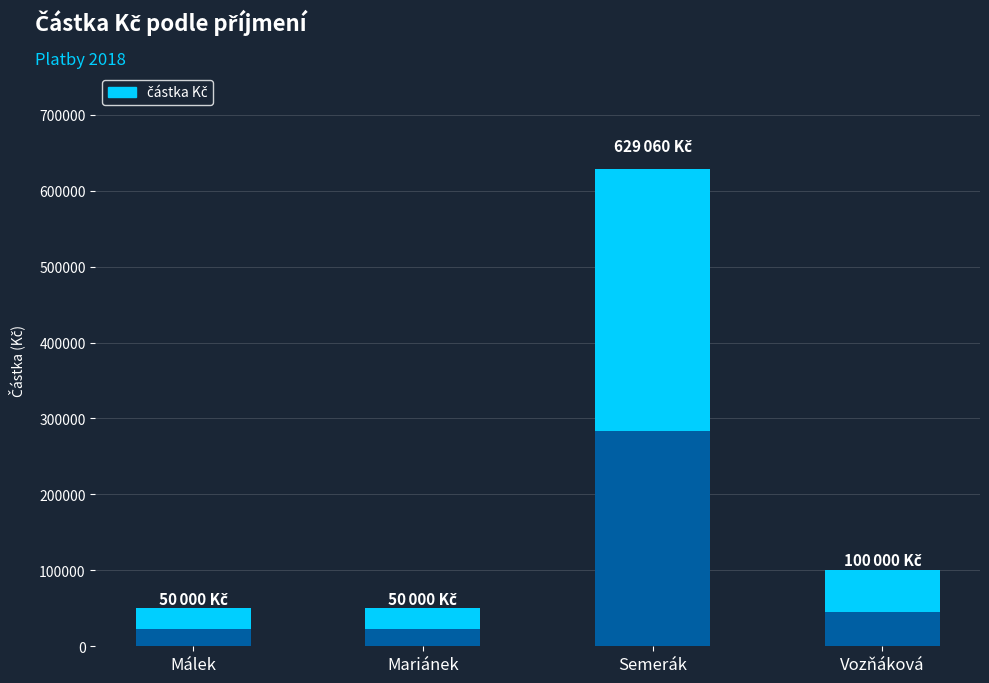

List the labels in order of value, smallest first.

Málek, Mariánek, Vozňáková, Semerák